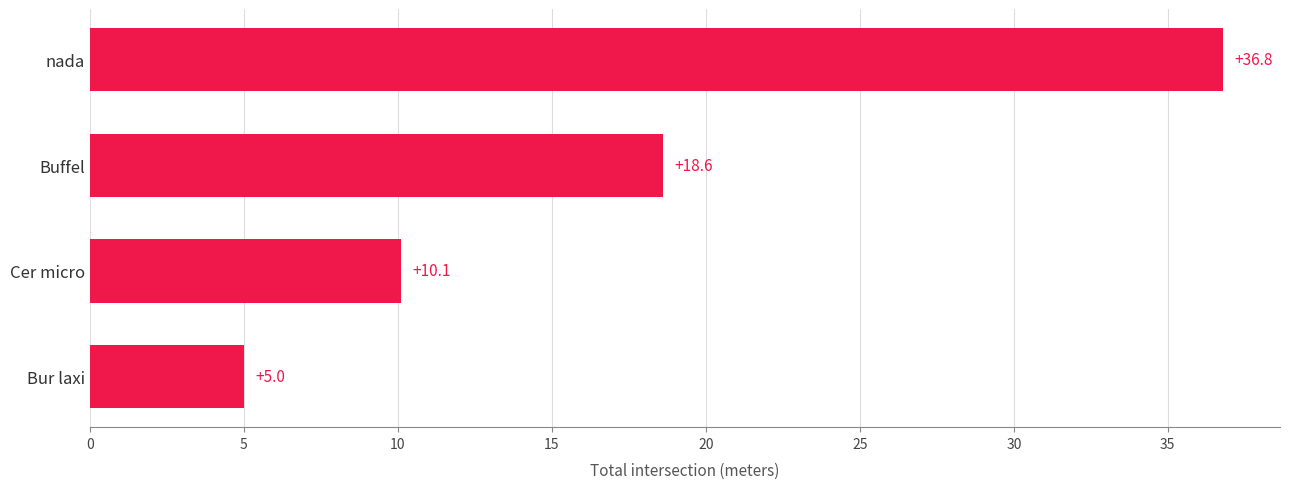

Where is the data nearest to the value 20?

Buffel